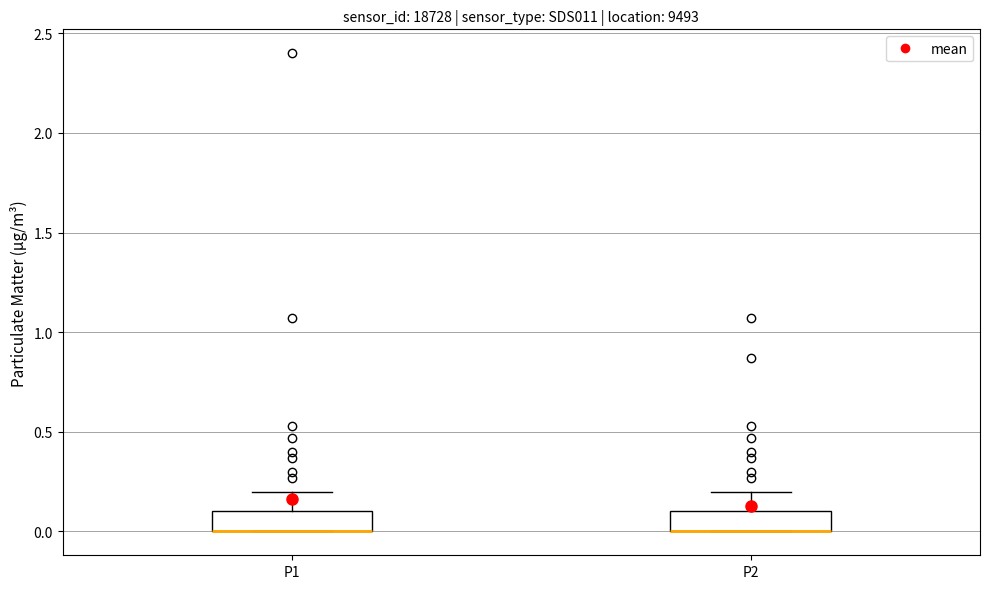

Reading left to right, transcribe this box plot: for each box, give where its median line is, the range the box spans, and where its two whiskers end, as read against the y-axis. The values are not printed on the chart, so give them approximately, as read against the axis.

P1: median 0.0 (drawn on the box's lower edge), box 0.0 to 0.1, whiskers 0.0 to 0.2
P2: median 0.0 (drawn on the box's lower edge), box 0.0 to 0.1, whiskers 0.0 to 0.2